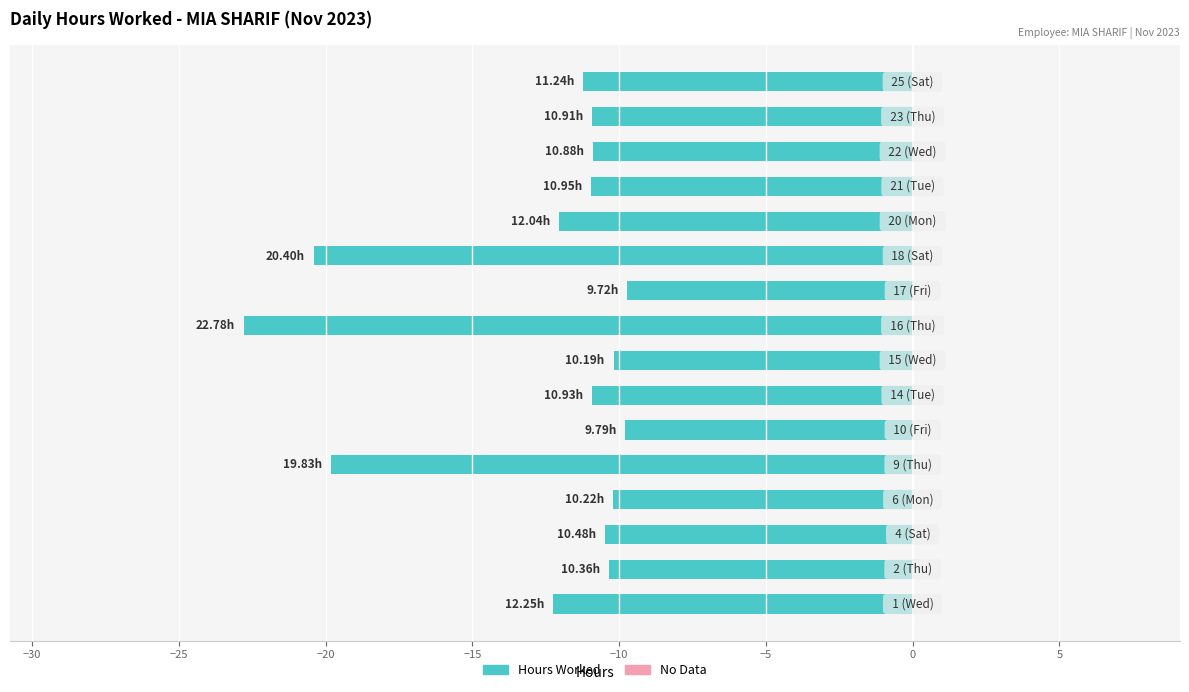

What is the difference between the maximum and minimum values?

13.1